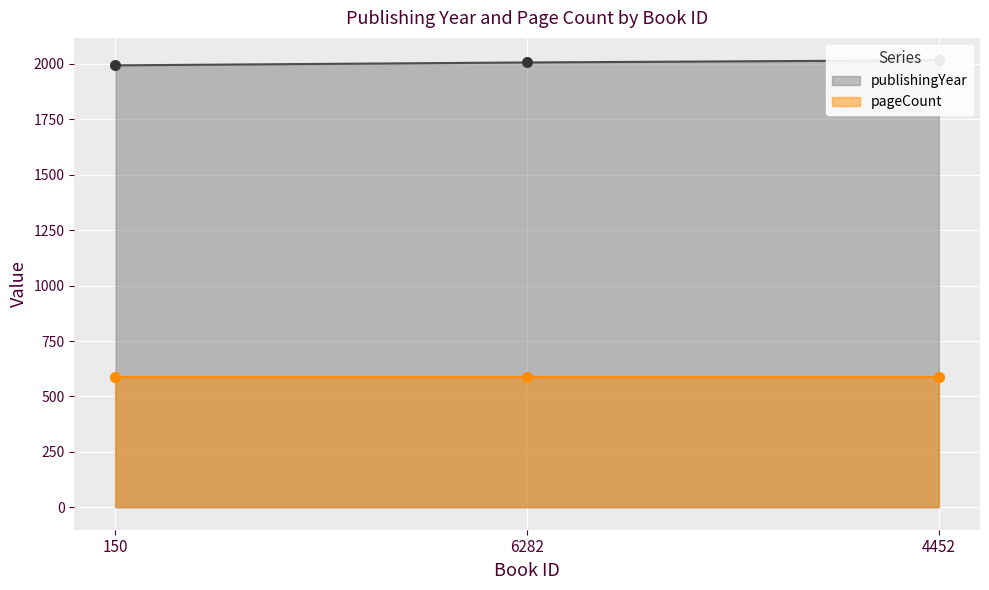

What is the change in value from 150 to 6282?

+13